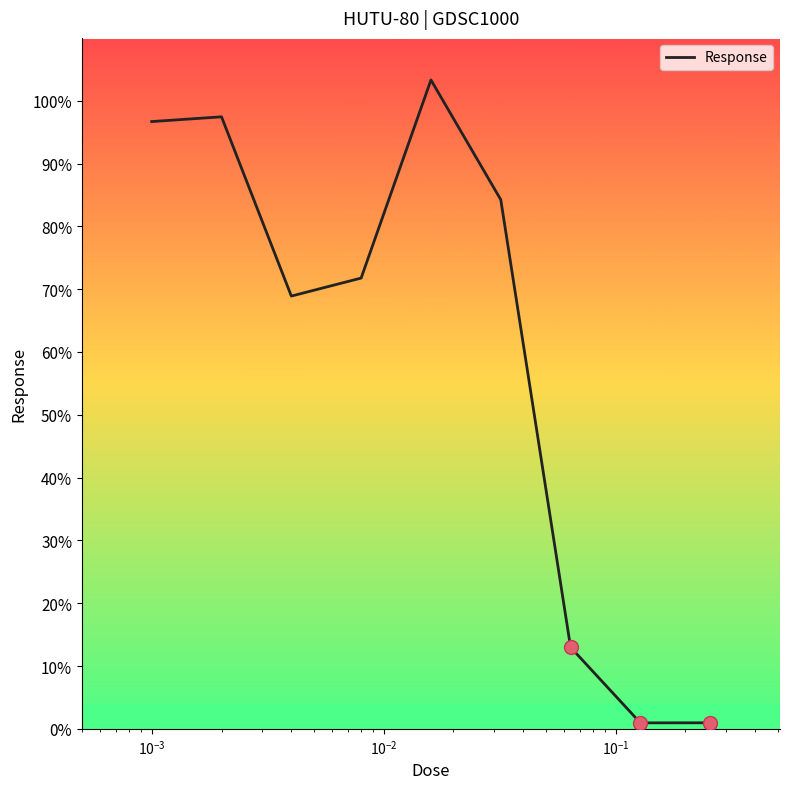

What is the maximum value shown in the chart?

103.3